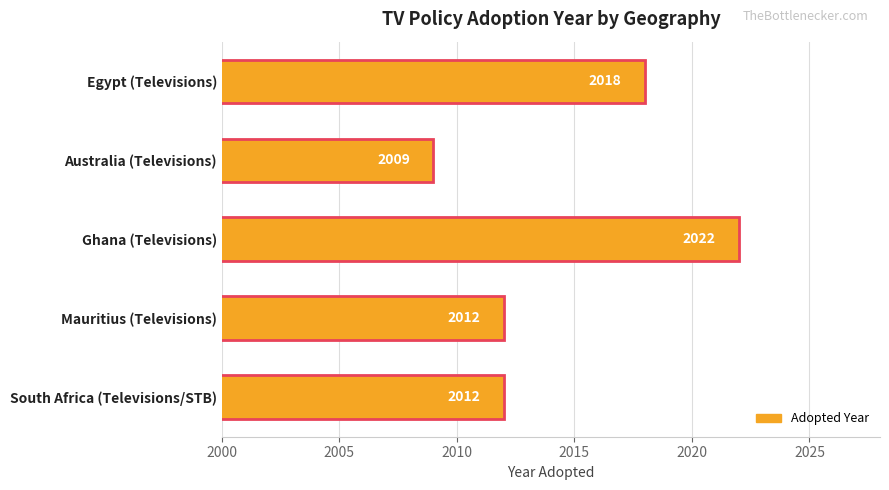

The chart shows a value of 1331 at Australia (Televisions). True or false?

False